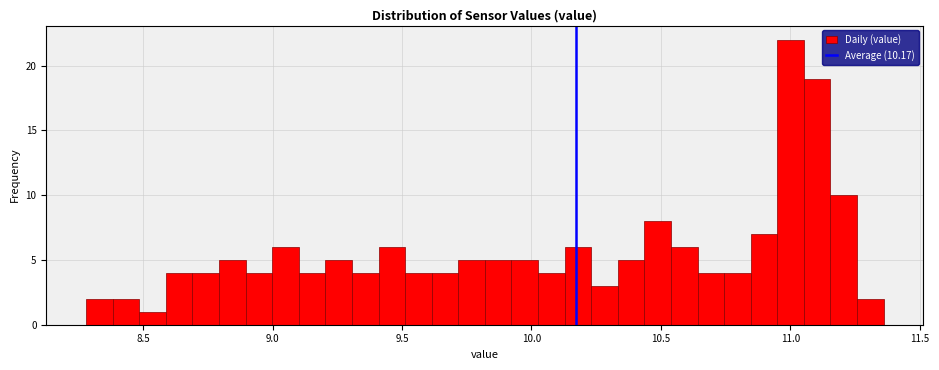

Read against the x-axis, roughly where is the centre of the tallest bar?

11.00